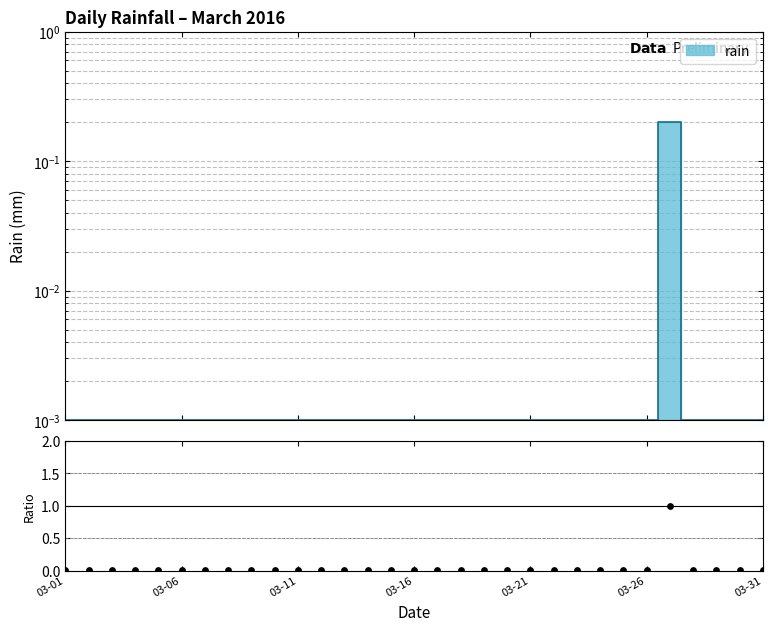

Which has a higher value, 19 or 23?

19